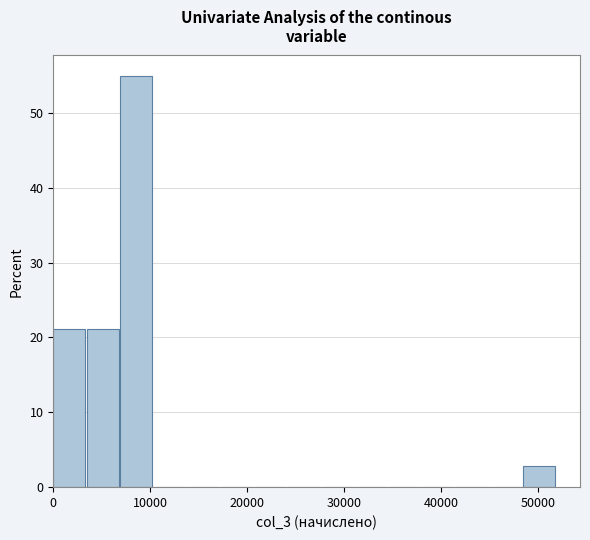

Read against the x-axis, roughly where is the centre of the tallest bar?

9000